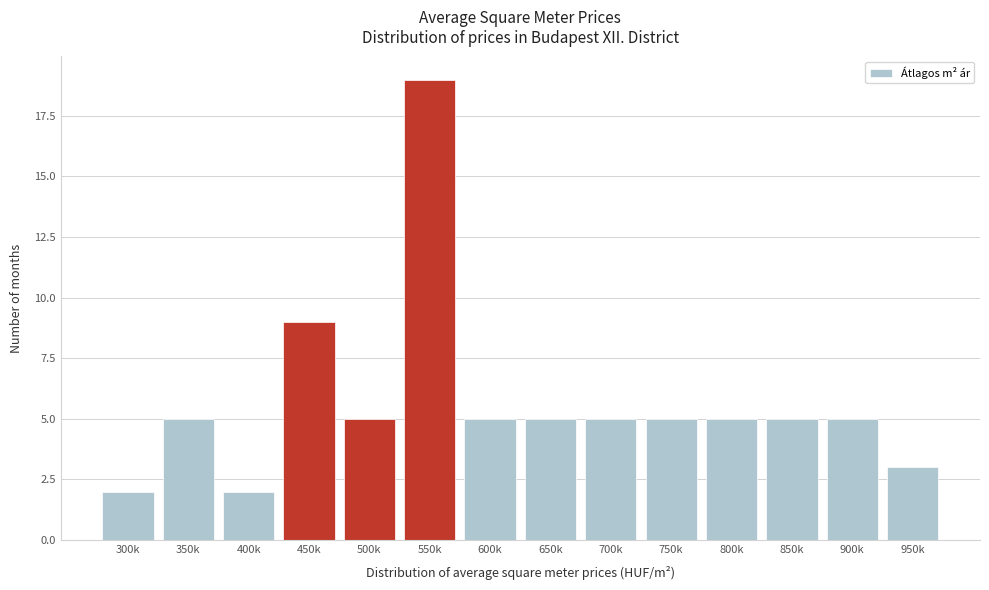

Reading left to right, transcribe all the data shown in this chart.

2	5	2	9	5	19	5	5	5	5	5	5	5	3